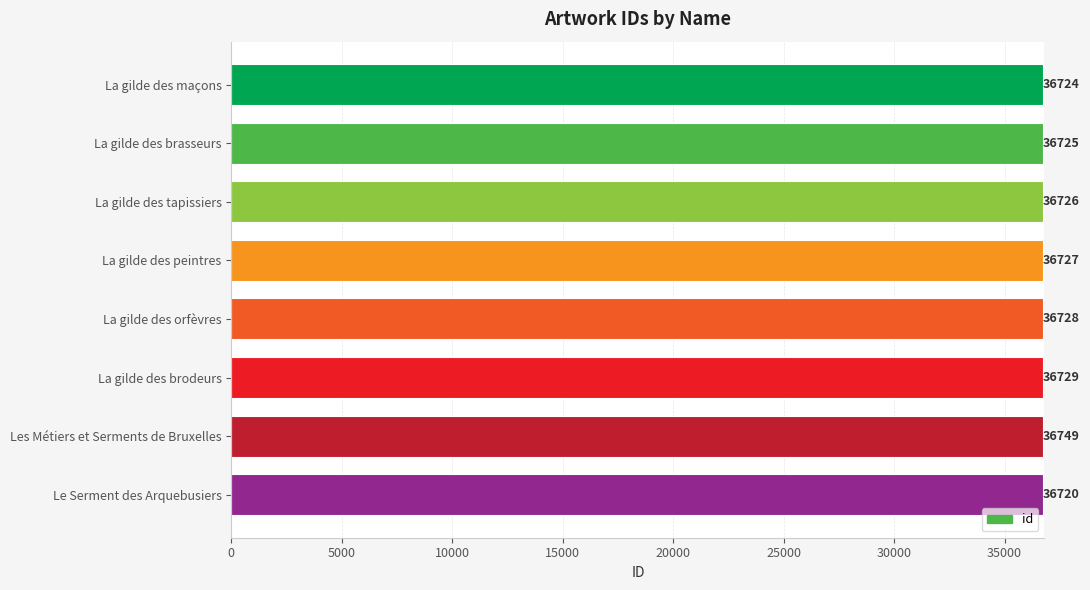

What is the greatest value displayed?

36749